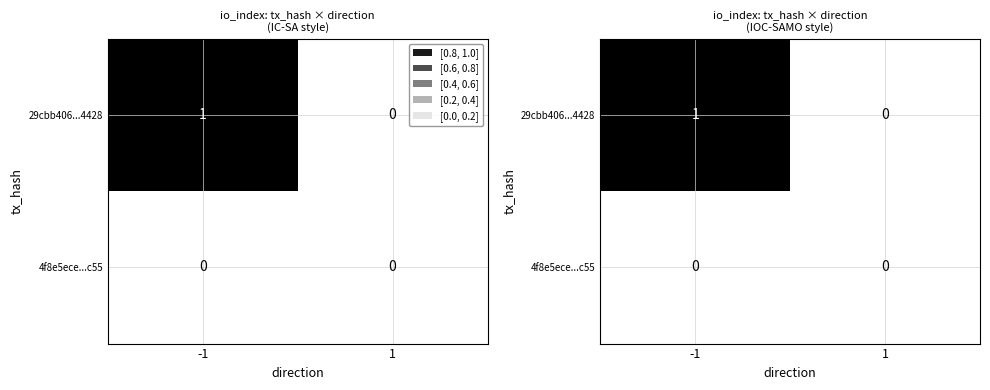

Rank the series at 1 from highest to lowest value.

29cbb406...4428, 4f8e5ece...c55